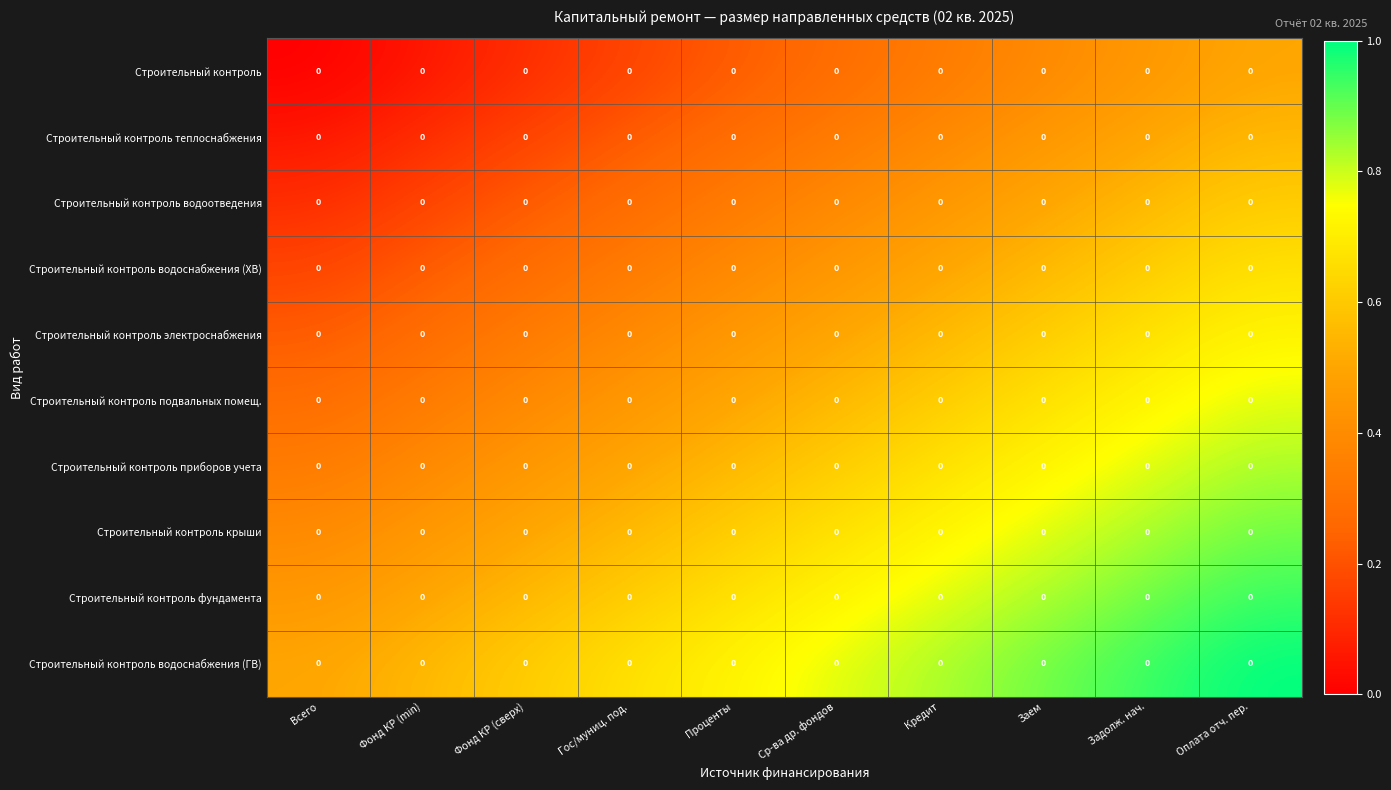

How many series are shown in this chart?

10